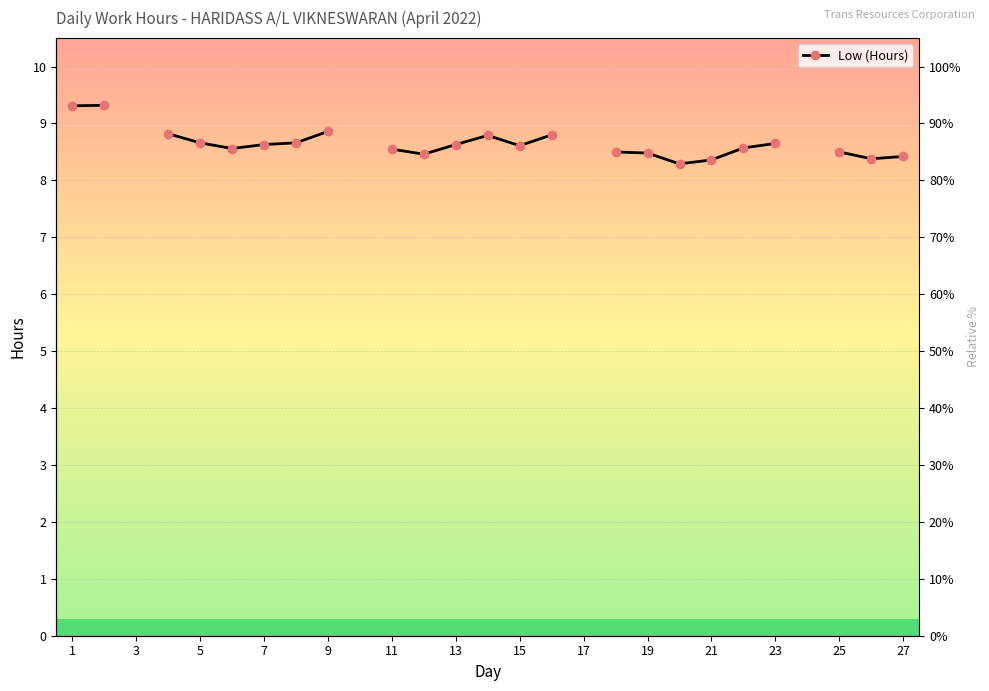

Which has a higher value, 21 or 7?

7